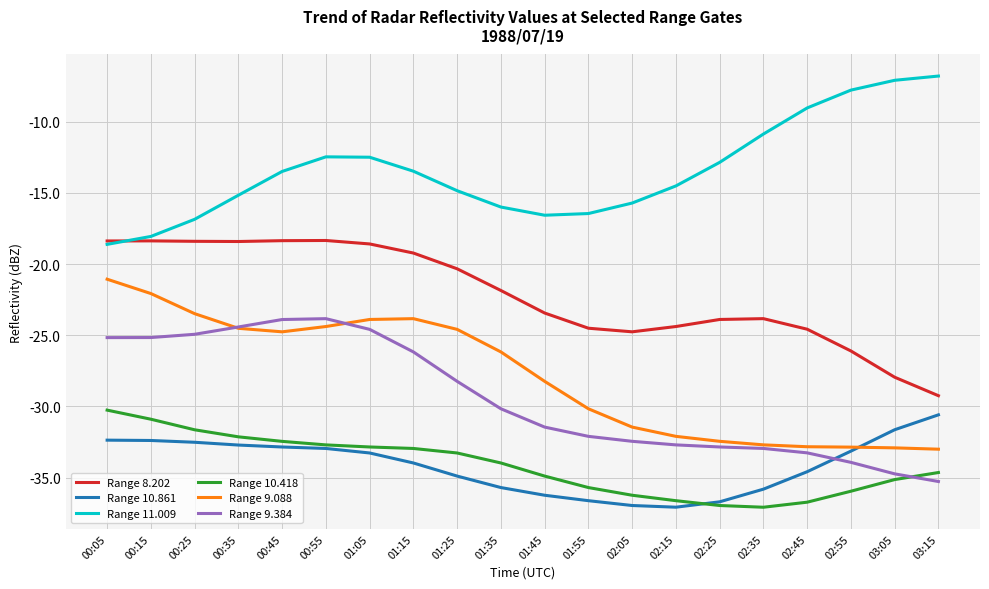

Is this an area chart (filled region under the line)?

No